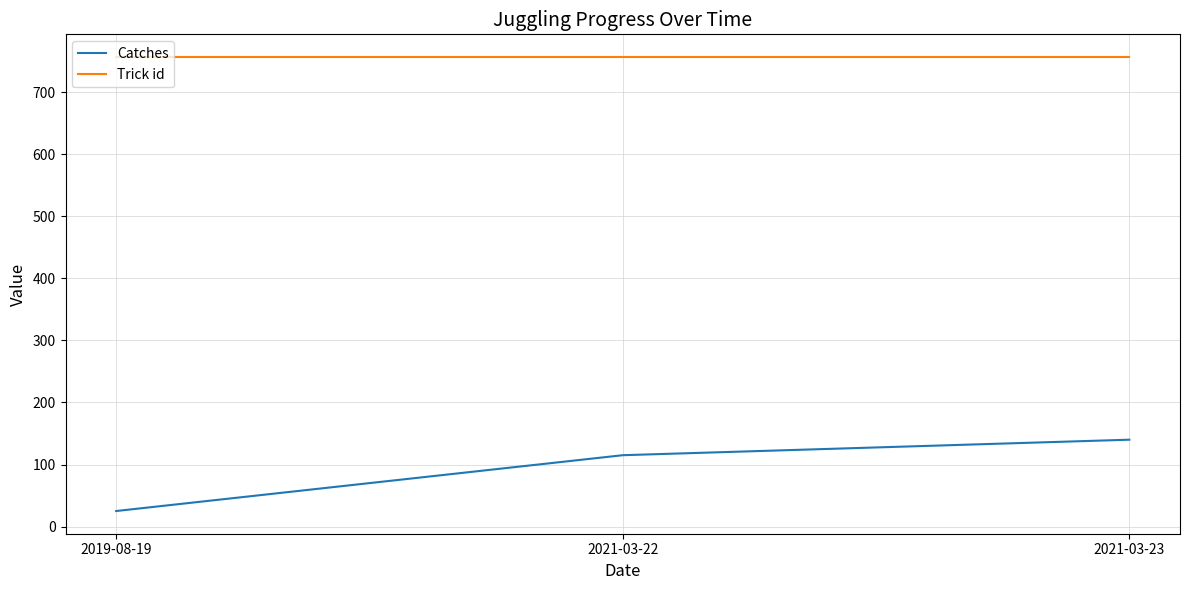

Rank the series by their average value, from lowest to highest.

Catches, Trick id